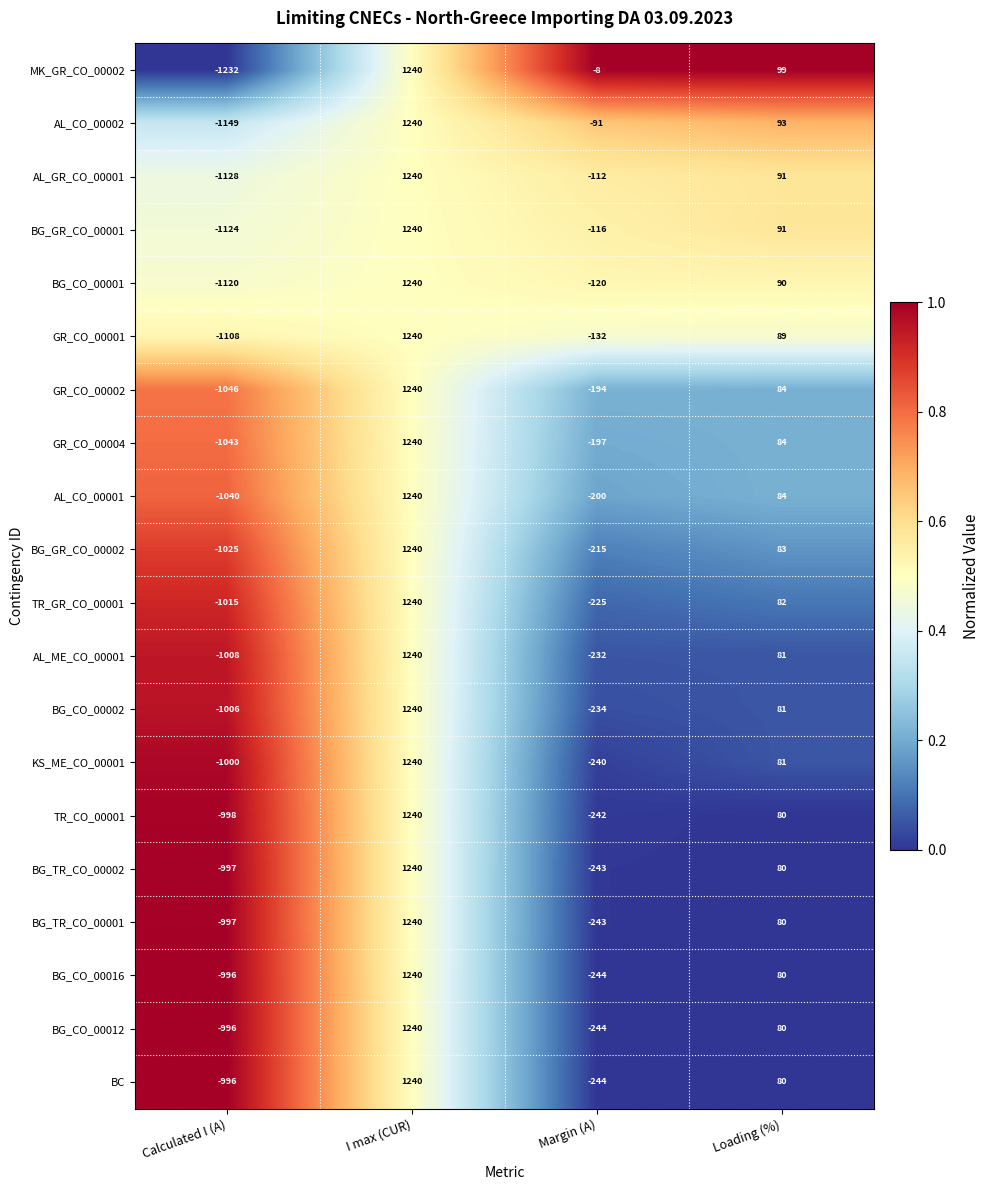

Is the value of MK_GR_CO_00002 at I max (CUR) greater than the value of BG_CO_00016 at Loading (%)?

Yes